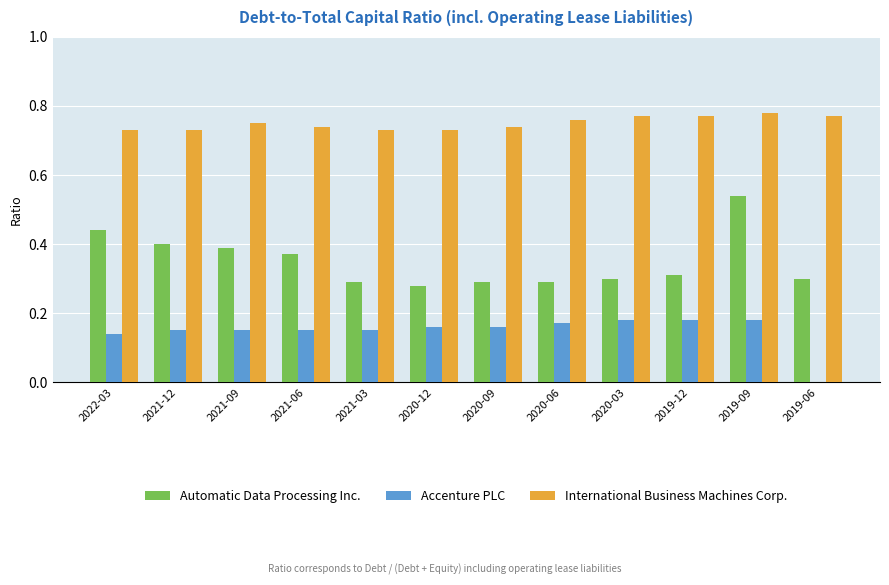

Is the value of International Business Machines Corp. at 2021-03 greater than the value of Accenture PLC at 2021-12?

Yes